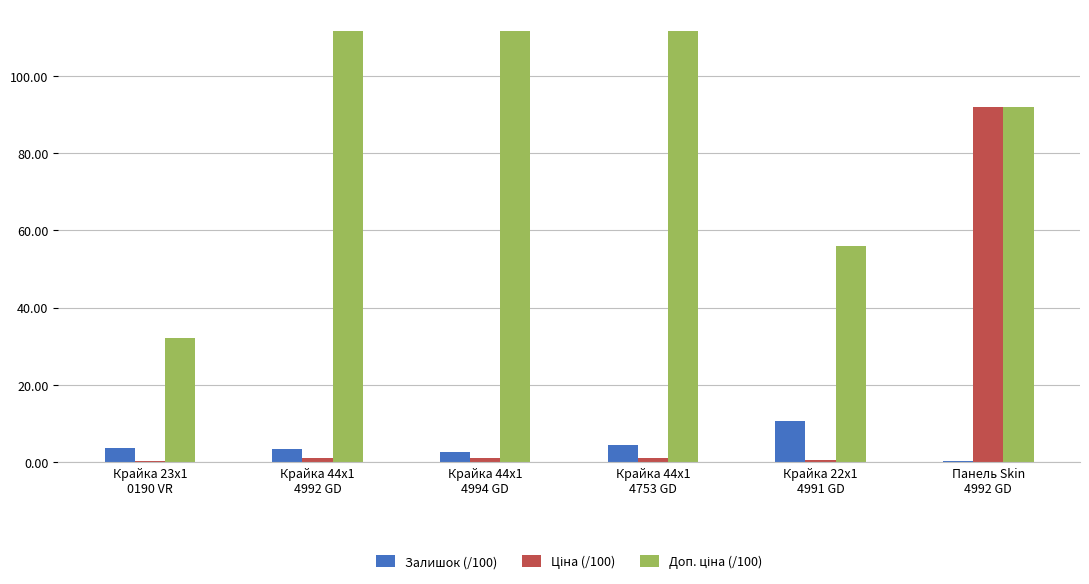

What is the maximum value shown in the chart?

111.7